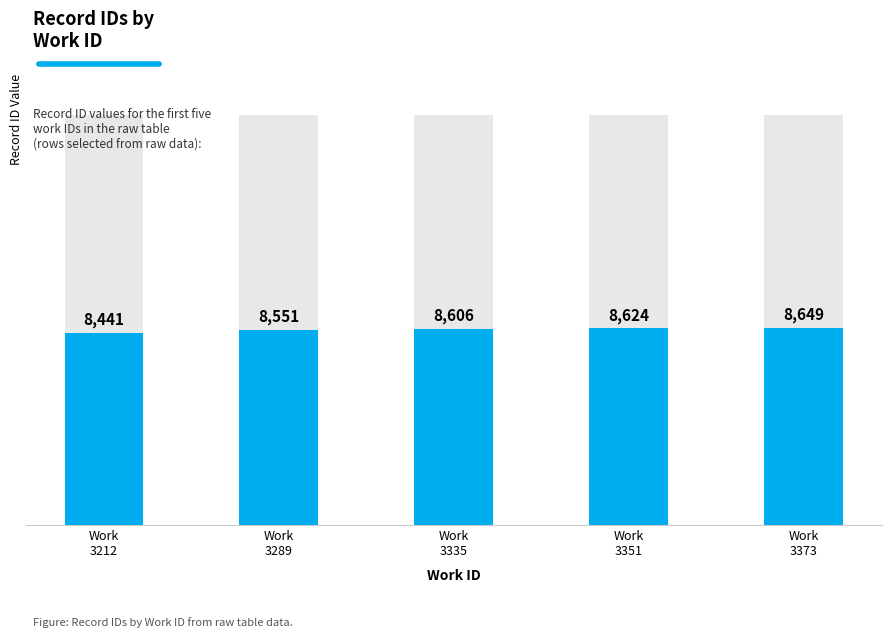

At which label is the value closest to 8545?

Work
3289